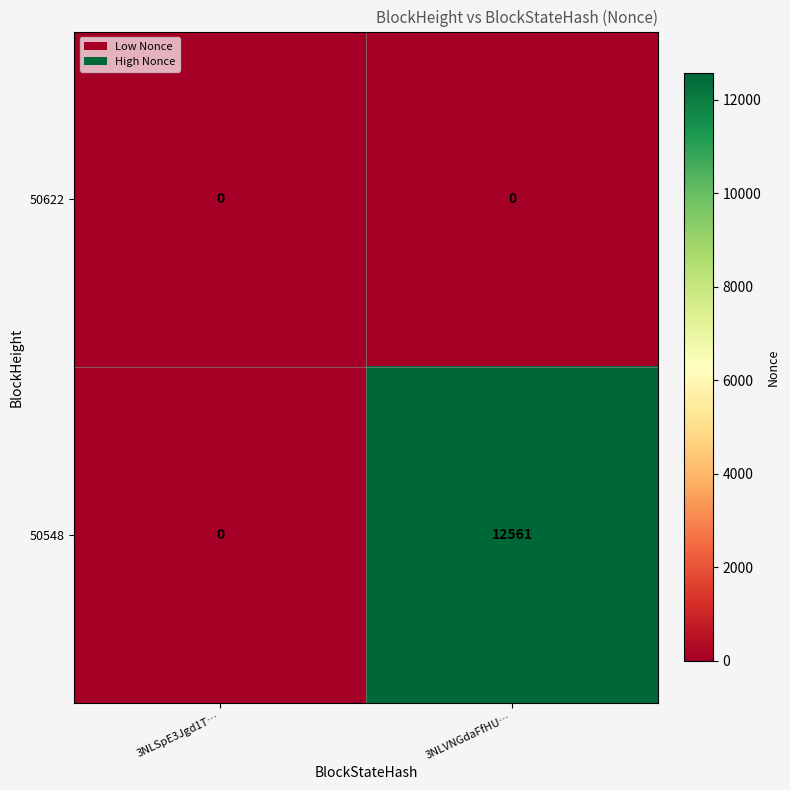

What is the approximate value of 50548 at 3NLVNGdaFfHU…, to the nearest 100?

12600